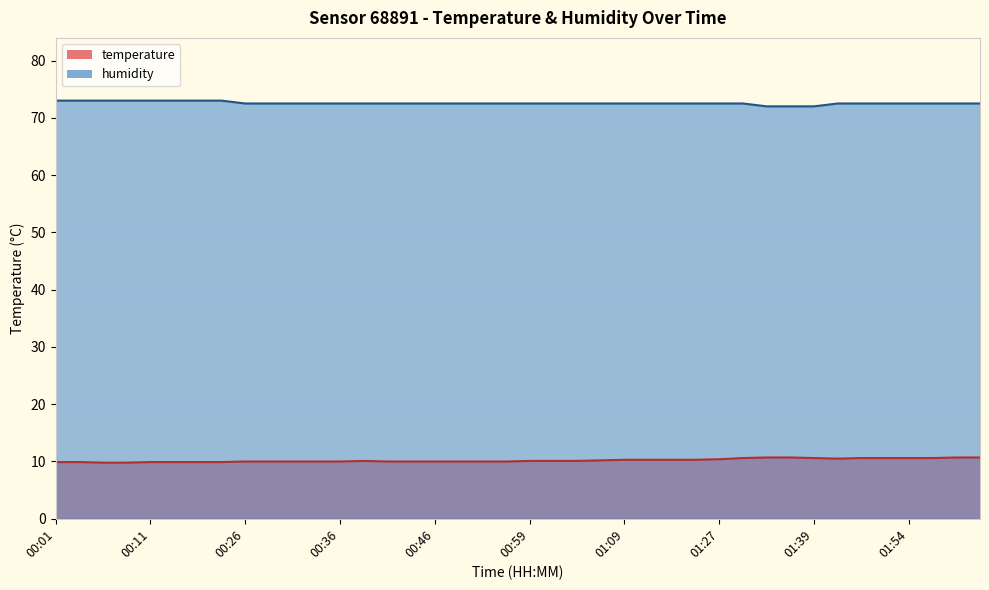

Reading right to left, extract all data points from this chart.

temperature: 10.7	10.7	10.6	10.6	10.6	10.6	10.5	10.6	10.7	10.7	10.6	10.4	10.3	10.3	10.3	10.3	10.2	10.1	10.1	10.1	10.0	10.0	10.0	10.0	10.0	10.0	10.1	10.0	10.0	10.0	10.0	10.0	9.9	9.9	9.9	9.9	9.8	9.8	9.9	9.9
humidity: 72.5	72.5	72.5	72.5	72.5	72.5	72.5	72.0	72.0	72.0	72.5	72.5	72.5	72.5	72.5	72.5	72.5	72.5	72.5	72.5	72.5	72.5	72.5	72.5	72.5	72.5	72.5	72.5	72.5	72.5	72.5	72.5	73.0	73.0	73.0	73.0	73.0	73.0	73.0	73.0